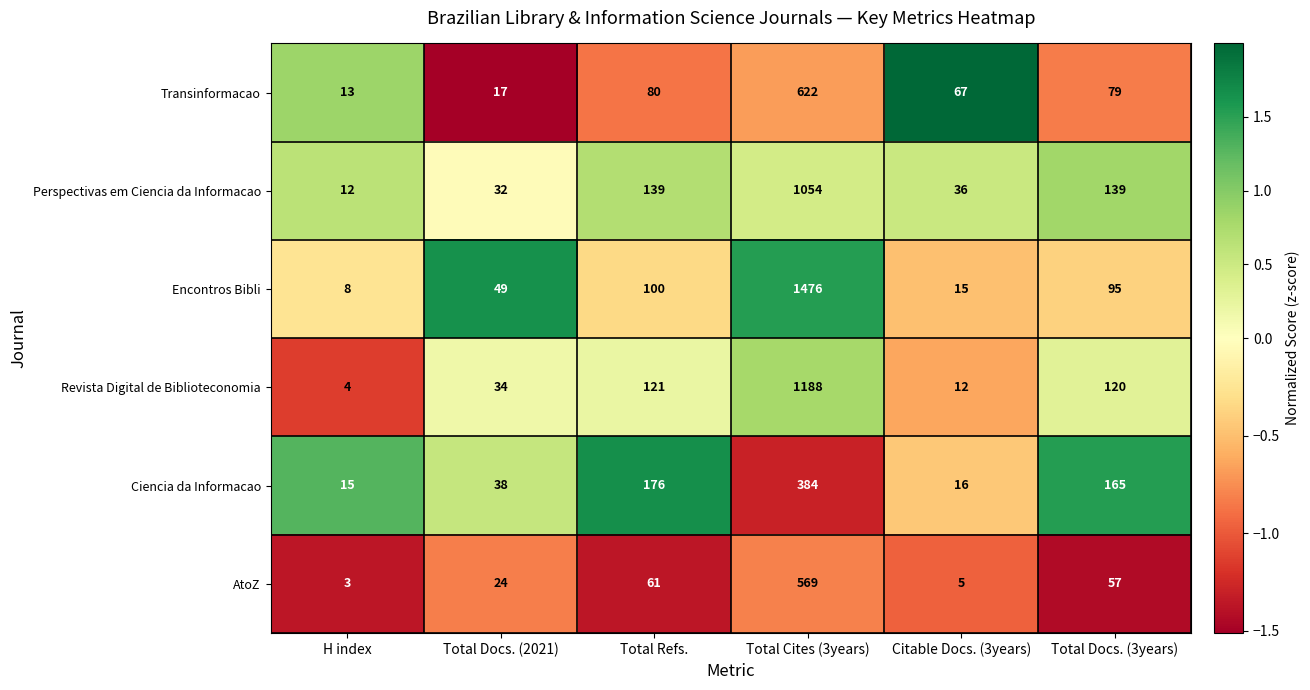

Count the number of data series in this chart.

6